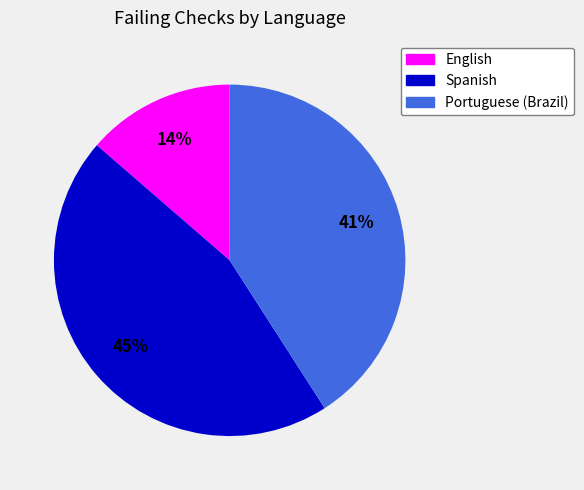

To the nearest percent, what is the average slice percentage?

33%